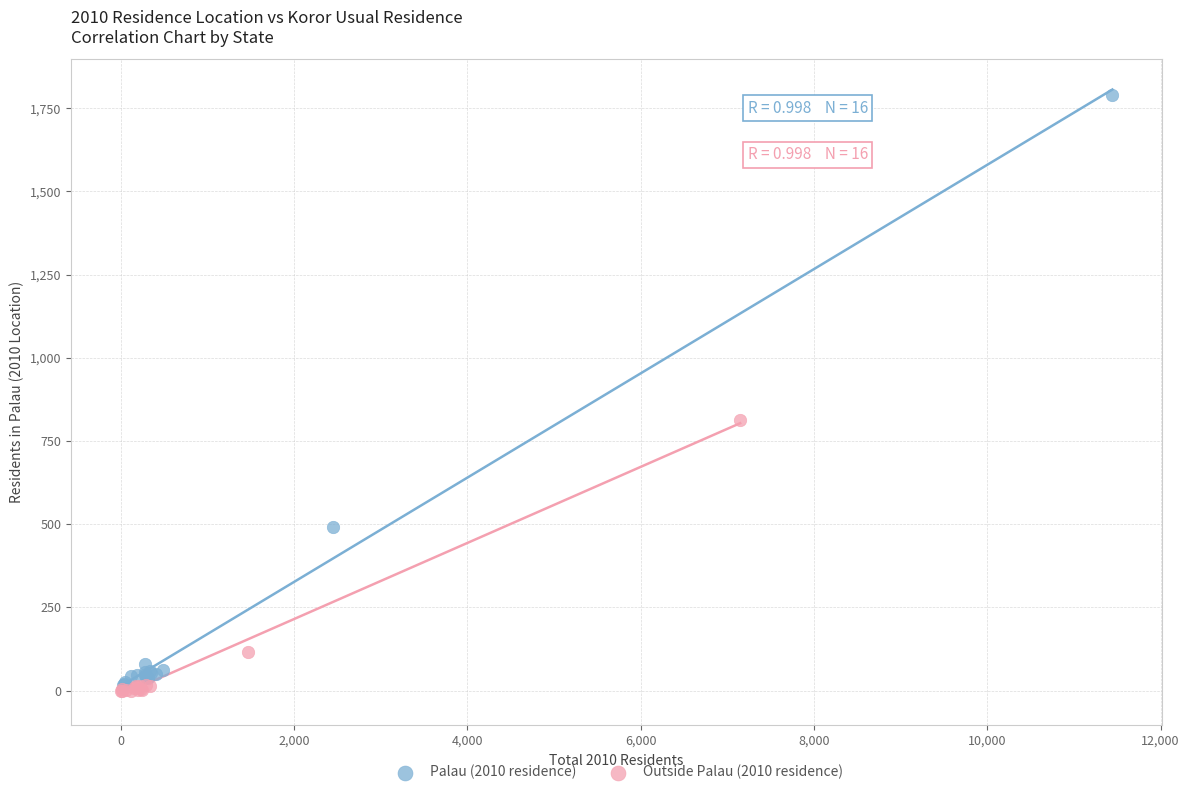

Which series reaches the maximum Y coordinate?

Palau (2010 residence)